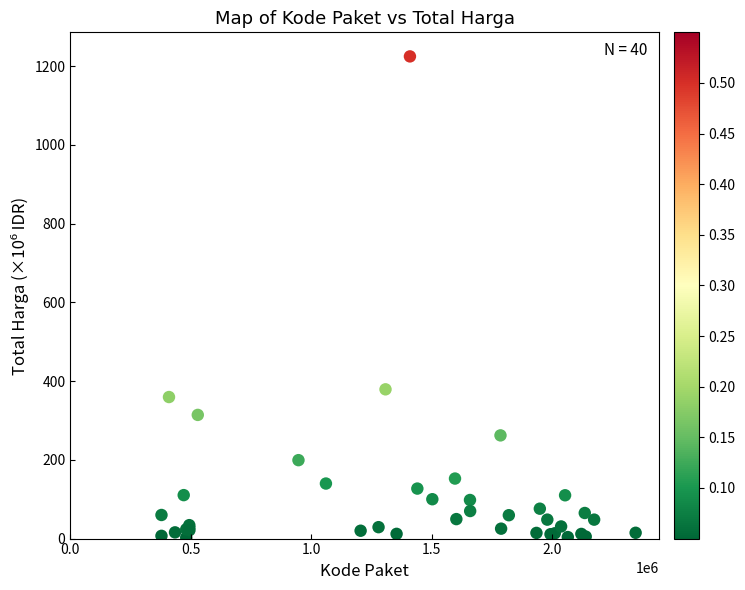

What Y value in the scatter plot is closest to 613?

379.1